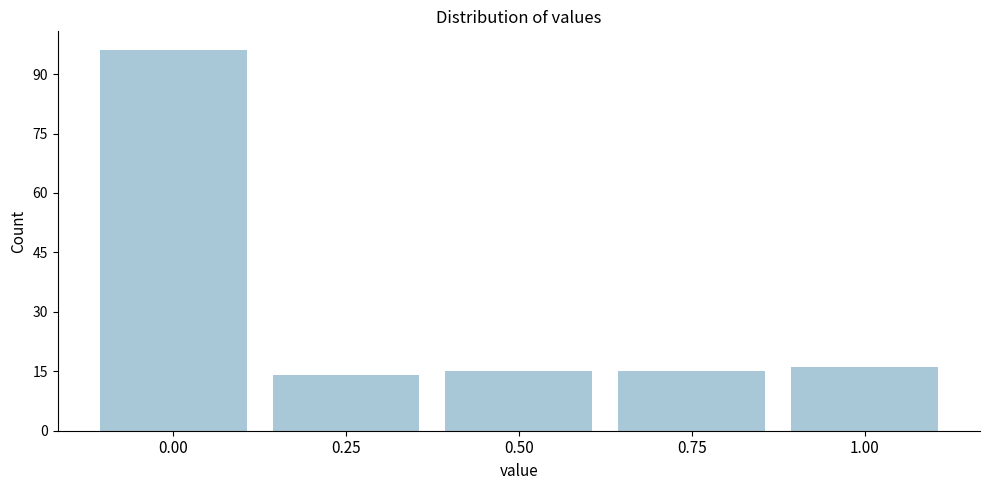

Reading right to left, extract all data points from this chart.

16	15	15	14	96